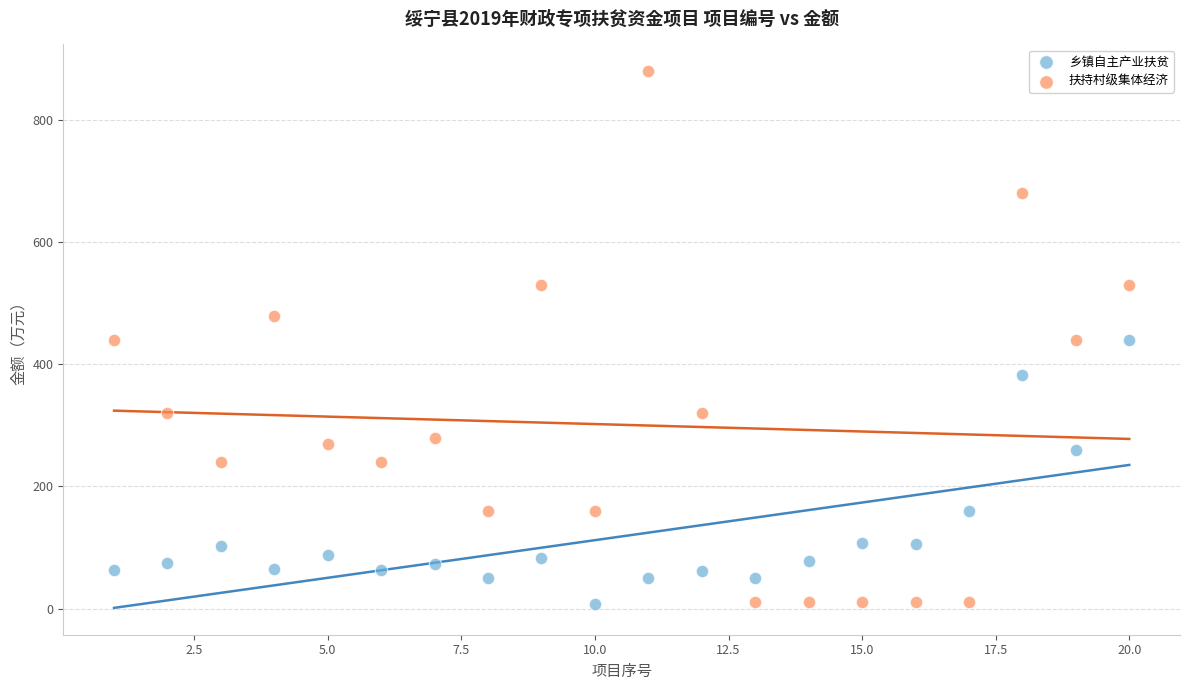

Which series has the largest Y range (max minus min)?

扶持村级集体经济